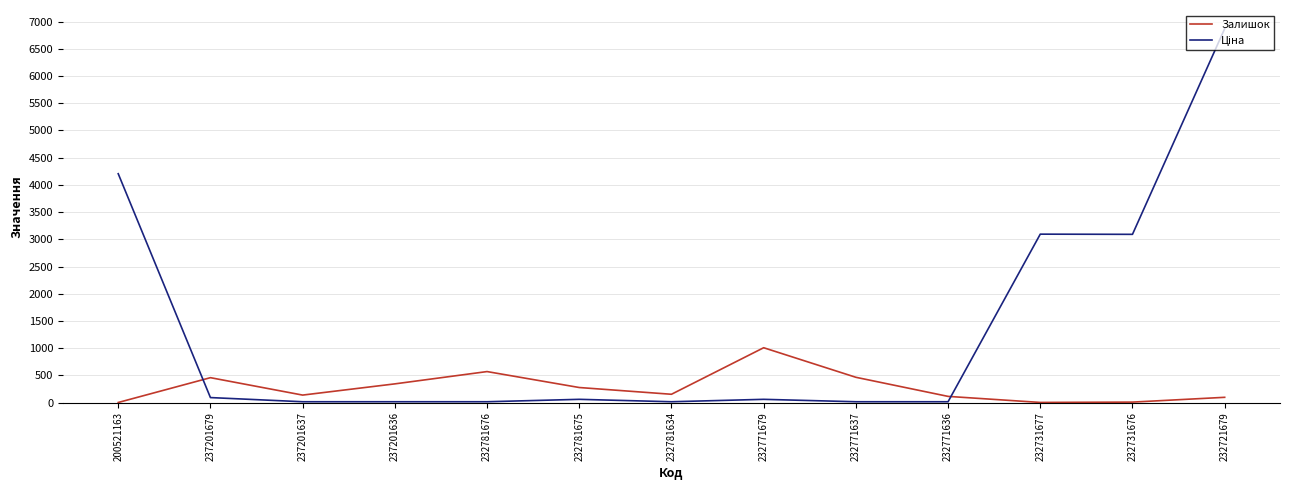

At how many categories does at least one series exceed 3360?

2